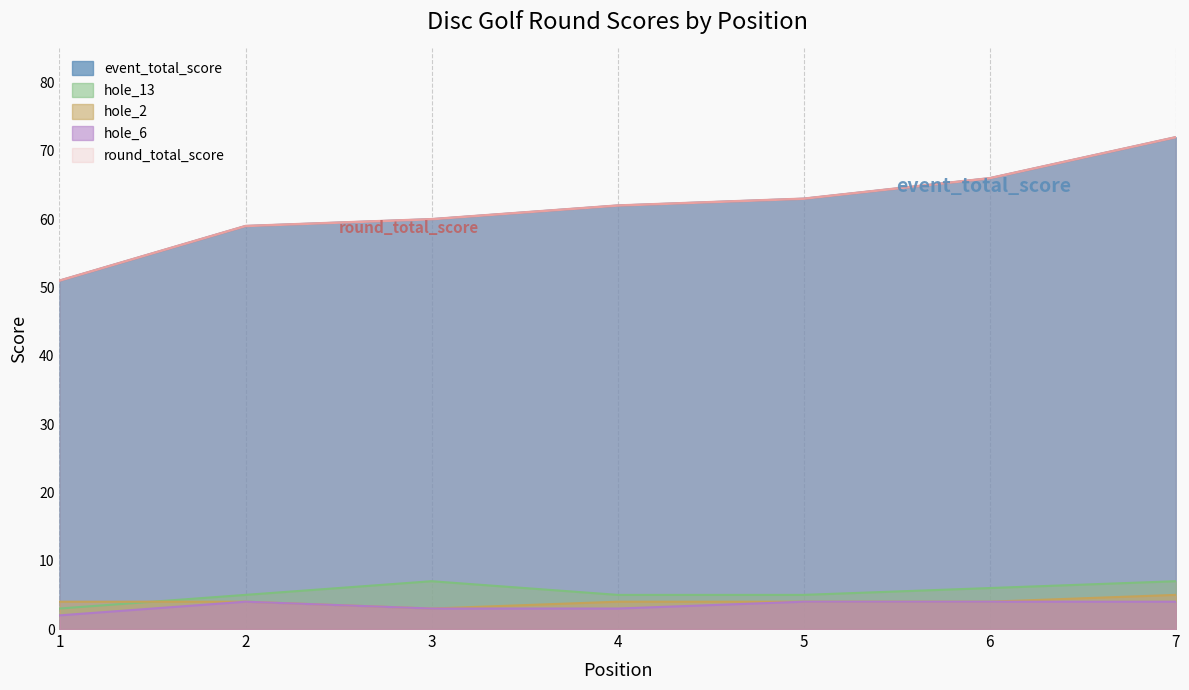

What is the minimum value for hole_2?

3